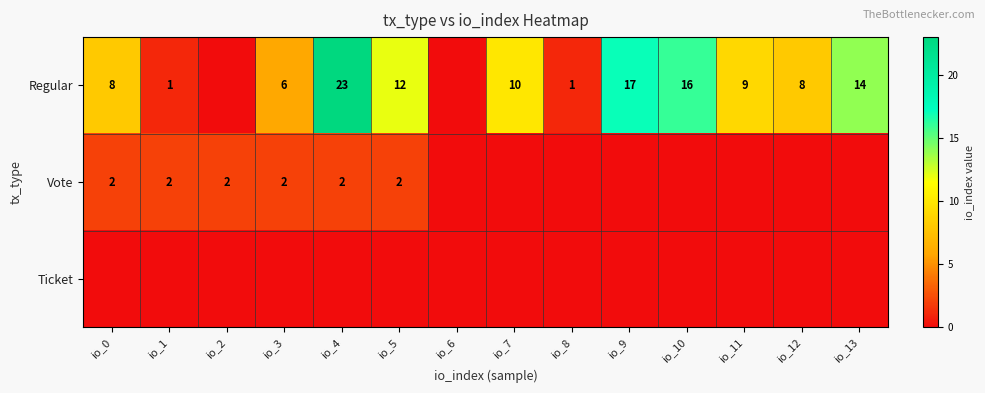

True or false: Regular has a value of 21 at io_5.

False